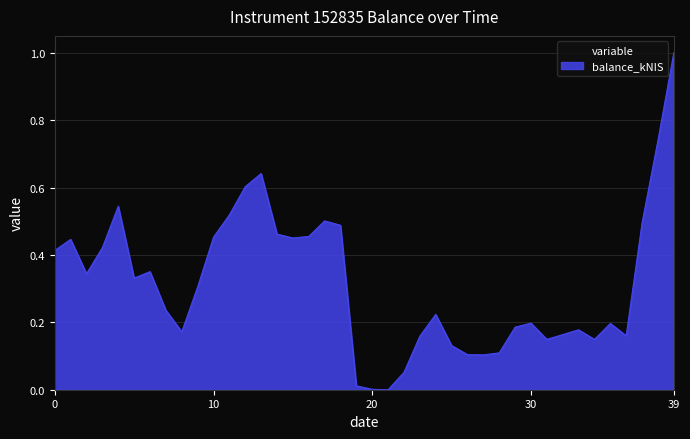

What is the maximum value shown in the chart?

1.0